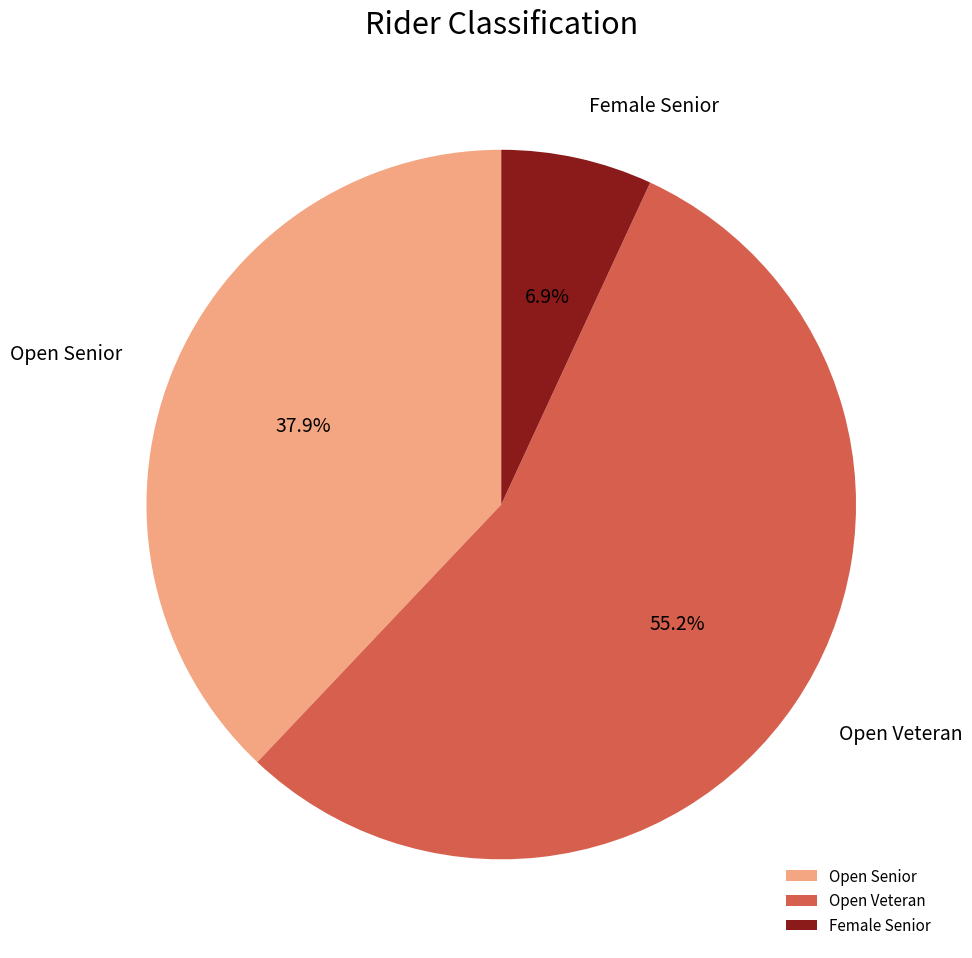

Which has a higher value, Open Senior or Open Veteran?

Open Veteran